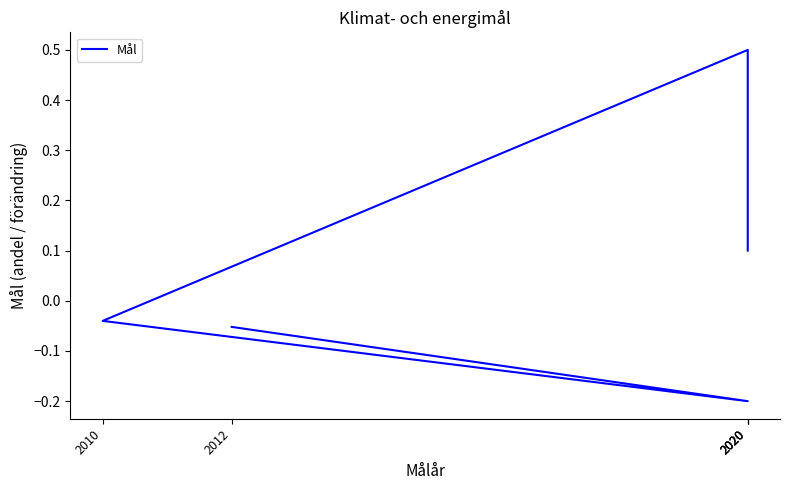

How many values are below zero?

3